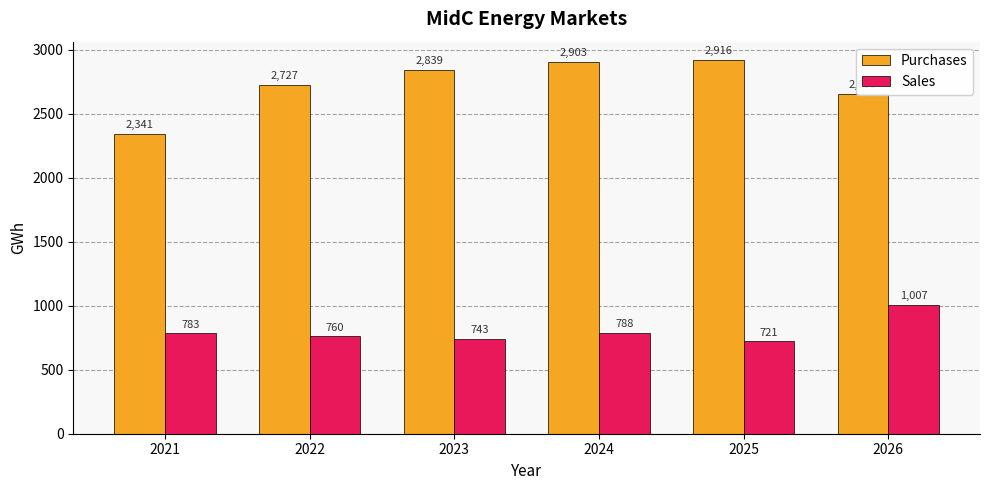

Count the number of categories in the chart.

6